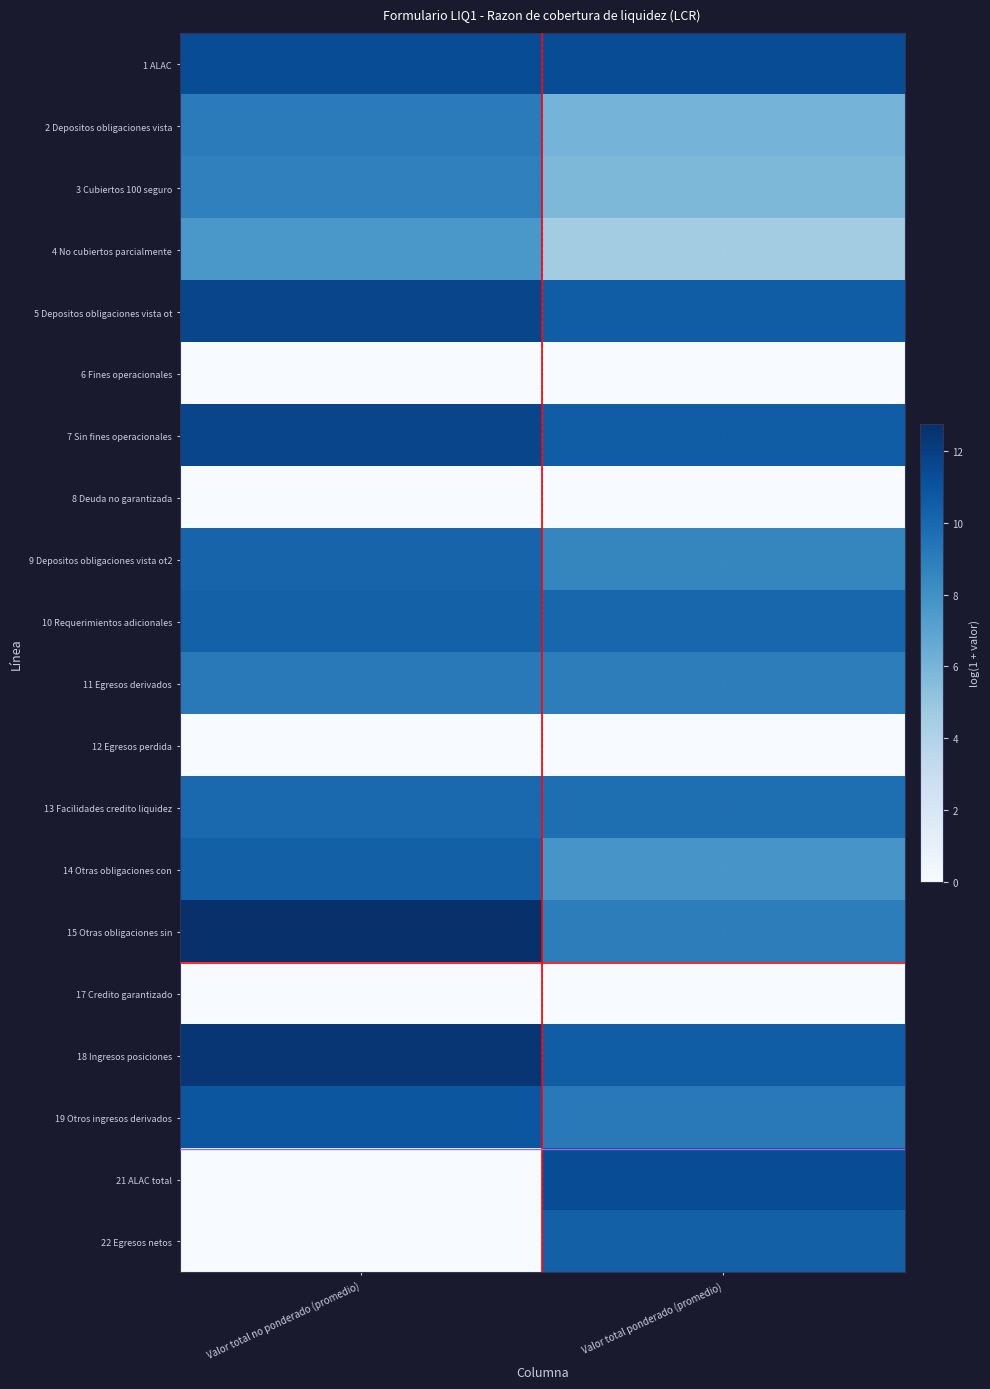

What is the maximum value shown in the chart?

12.8